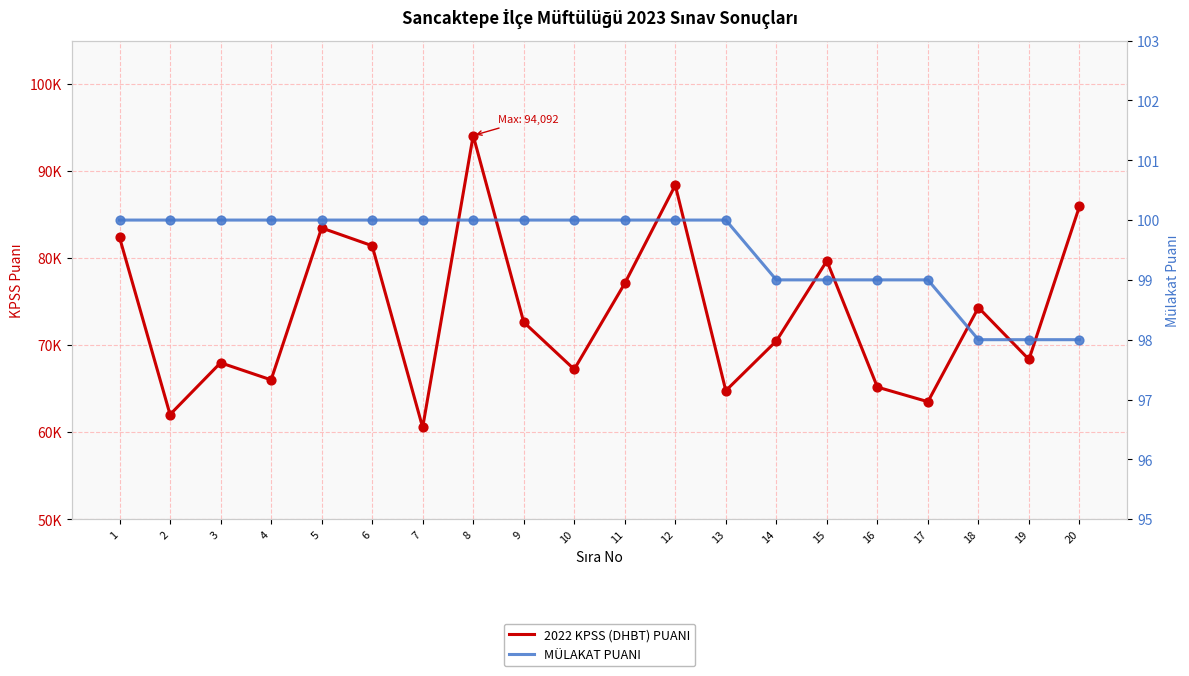

Which series contains the highest Y value?

2022 KPSS (DHBT) PUANI